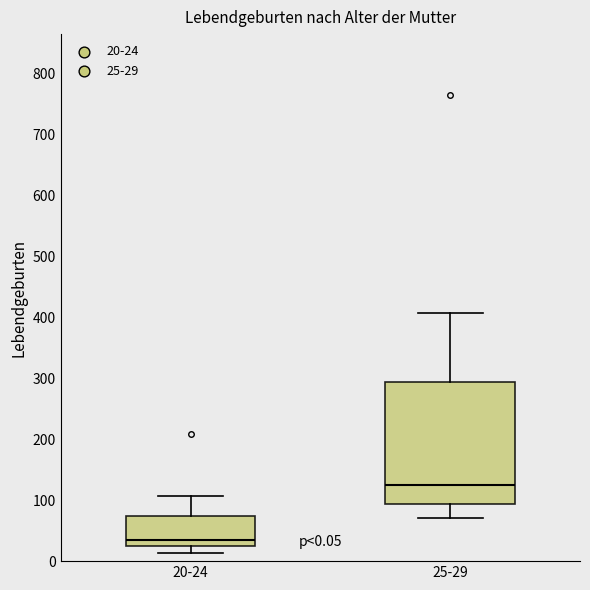

Which box has the lowest median line?

20-24